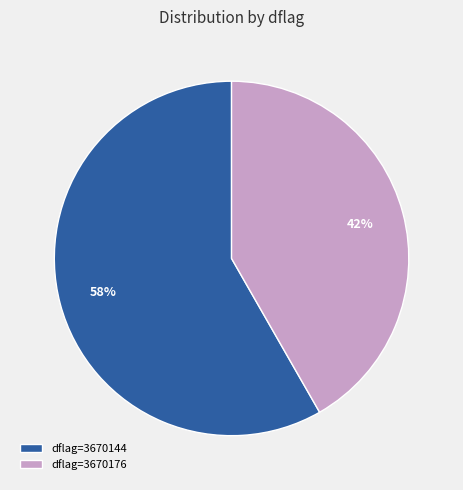

Count the number of slices in the pie.

2